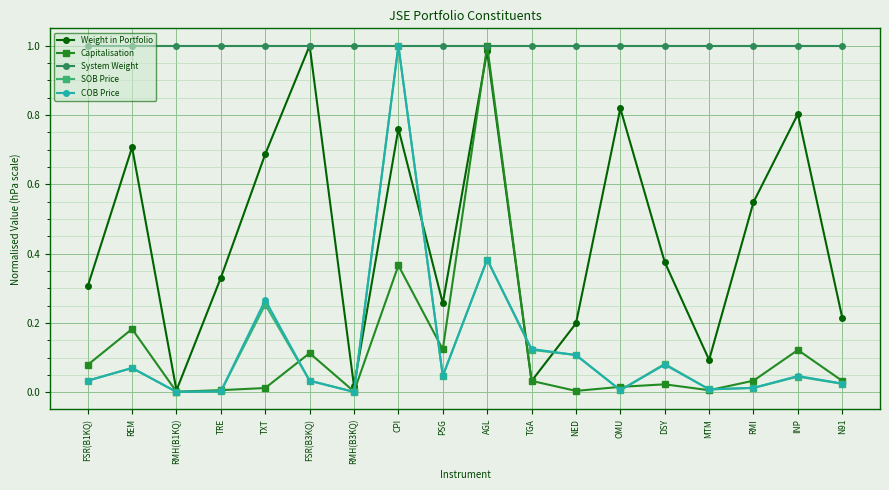

What is the label of the 2nd point from the right?

INP